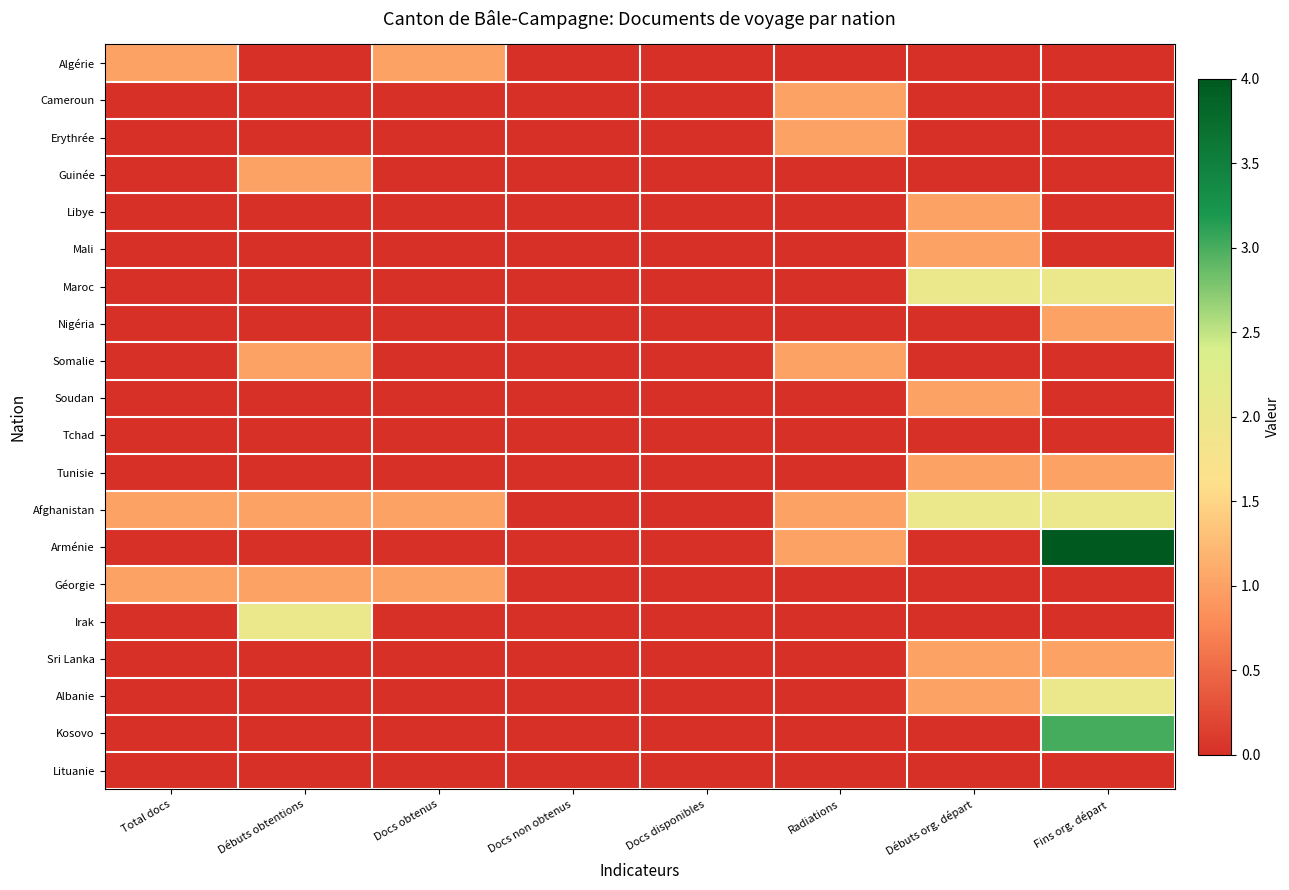

At how many categories does at least one series exceed 1?

3